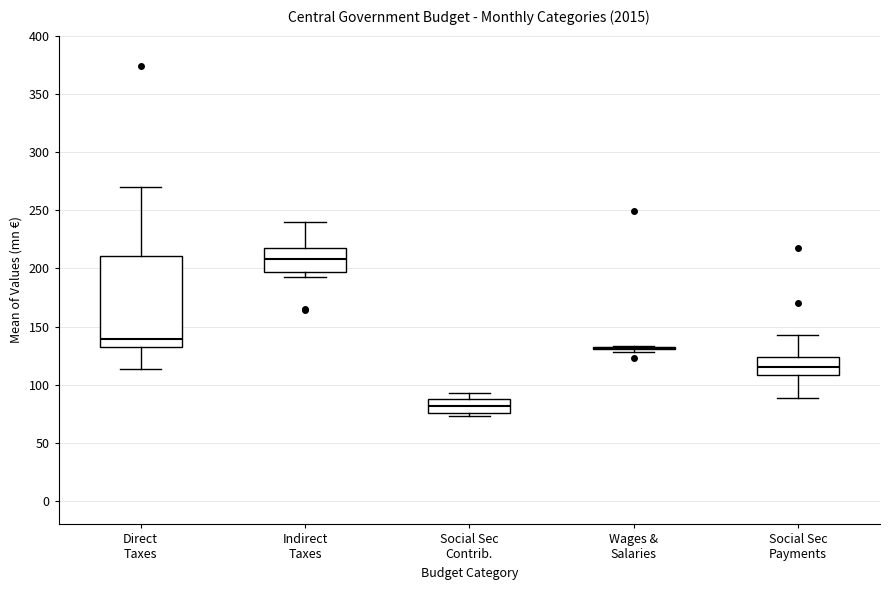

Reading left to right, transcribe this box plot: for each box, give where its median line is, the range the box spans, and where its two whiskers end, as read against the y-axis. The values are not printed on the chart, so give them approximately, as read against the axis.

Direct Taxes: median 140, box 130 to 210, whiskers 115 to 270
Indirect Taxes: median 210, box 195 to 215, whiskers 190 to 240
Social Sec Contrib.: median 80, box 75 to 85, whiskers 75 (just below the box's lower edge) to 95
Wages & Salaries: box collapsed to a line at 130, whiskers 130 to 135
Social Sec Payments: median 115, box 110 to 125, whiskers 90 to 145